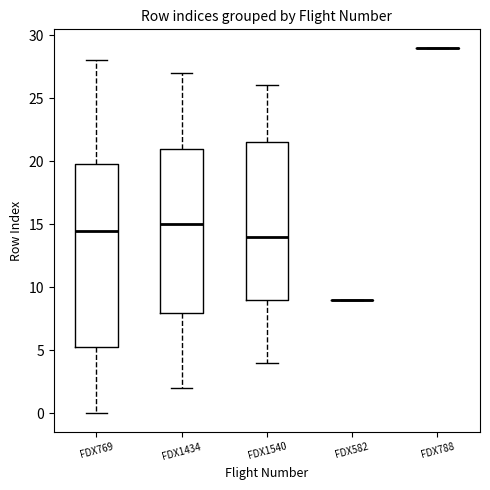

Reading left to right, read every box against the y-axis: the position of its median line, the range the box covers, and the ends of its whiskers. The values are not printed on the chart, so give them approximately, as read against the axis.

FDX769: median 14.5, box 5.5 to 20.0, whiskers 0.0 to 28.0
FDX1434: median 15.0, box 8.0 to 21.0, whiskers 2.0 to 27.0
FDX1540: median 14.0, box 9.0 to 21.5, whiskers 4.0 to 26.0
FDX582: box collapsed to a line at 9.0, whiskers 9.0 to 9.0
FDX788: box collapsed to a line at 29.0, whiskers 29.0 to 29.0